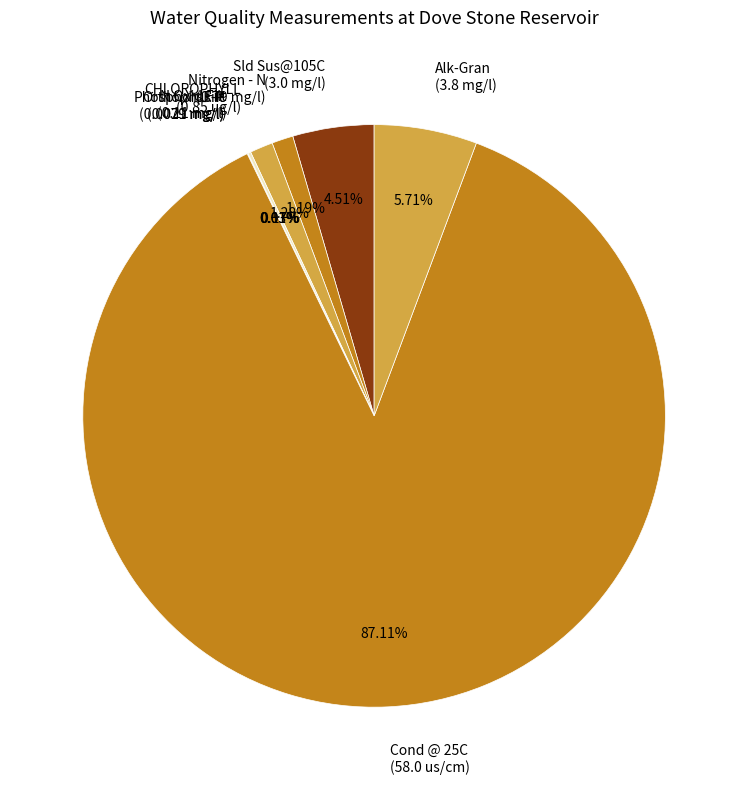

Is Cond @ 25C (58.0 us/cm) the majority of the pie?

Yes